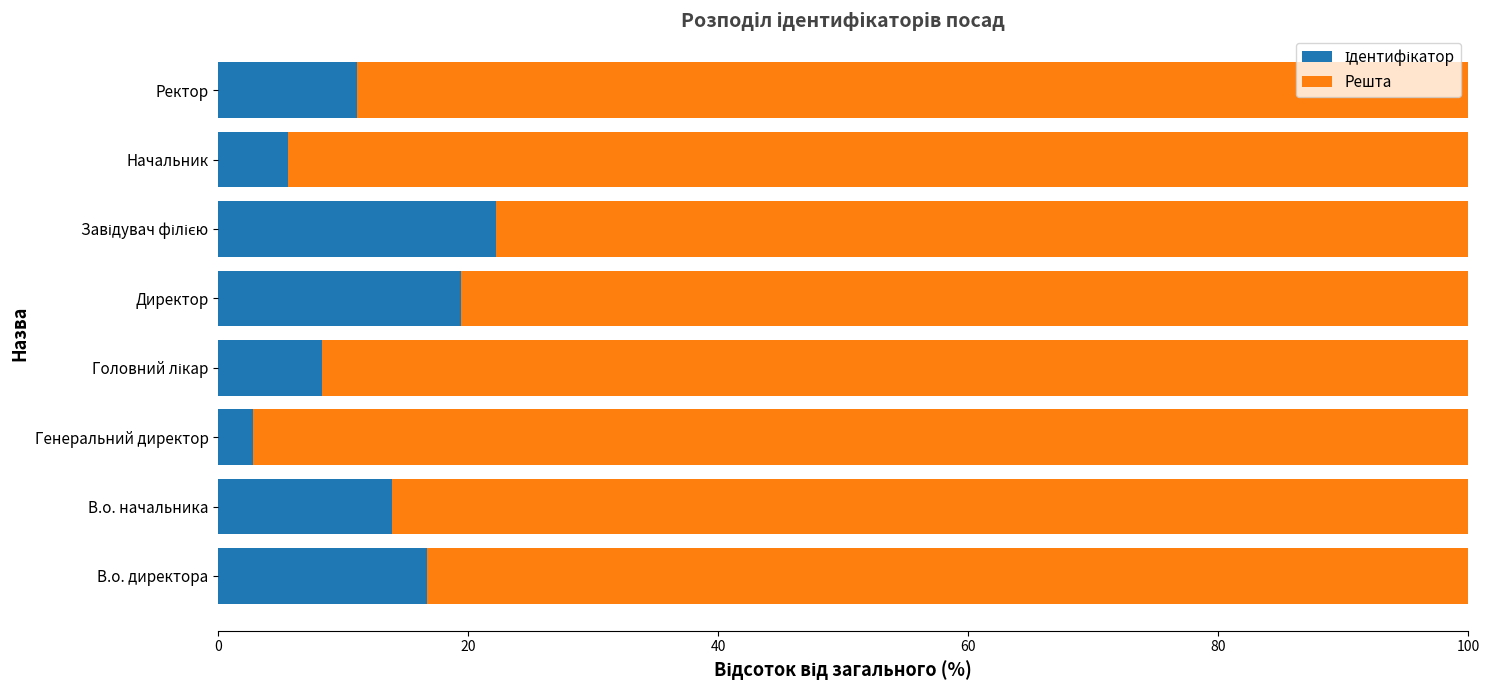

What is the total value across all series at Директор?

100.0